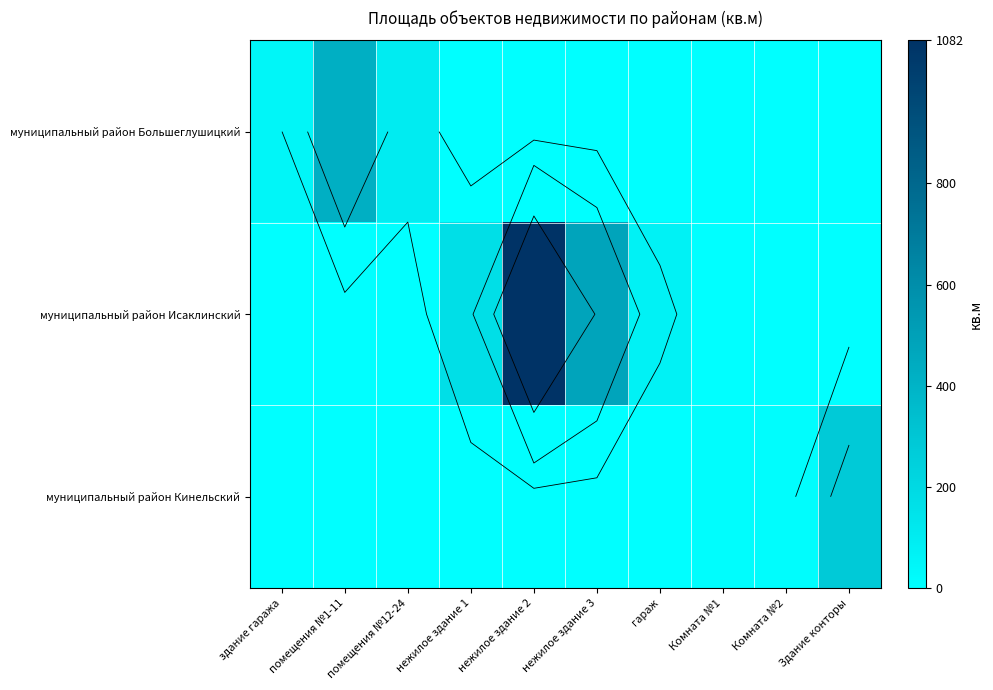

Which category has the lowest value across all series?

нежилое здание 1